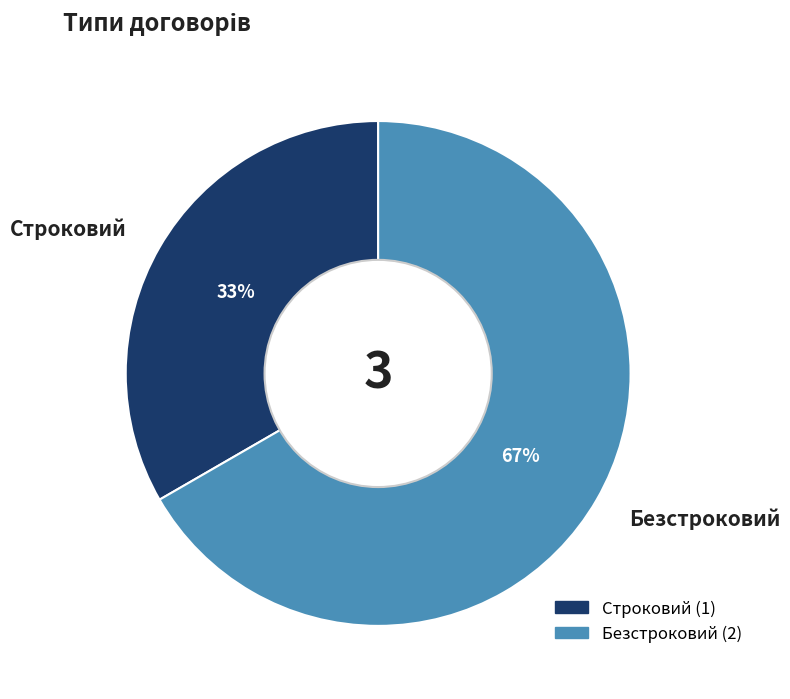

How many segments does this pie chart have?

2